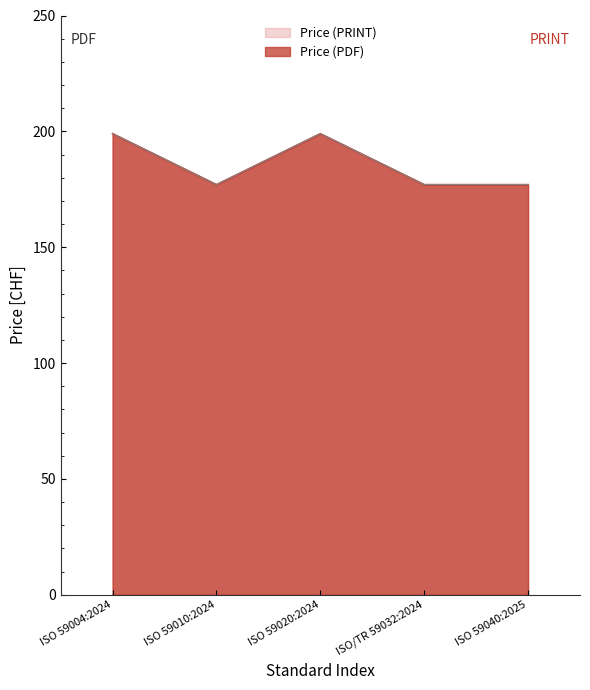

Reading left to right, transcribe all the data shown in this chart.

Price (PDF): ISO 59040:2025=177	ISO/TR 59032:2024=177	ISO 59020:2024=199	ISO 59010:2024=177	ISO 59004:2024=199
Price (PRINT): ISO 59040:2025=177	ISO/TR 59032:2024=177	ISO 59020:2024=199	ISO 59010:2024=177	ISO 59004:2024=199